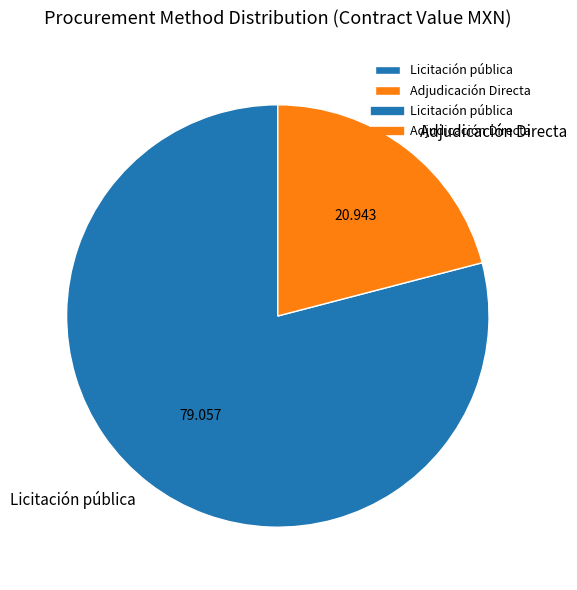

Which slice is the smallest?

Adjudicación Directa